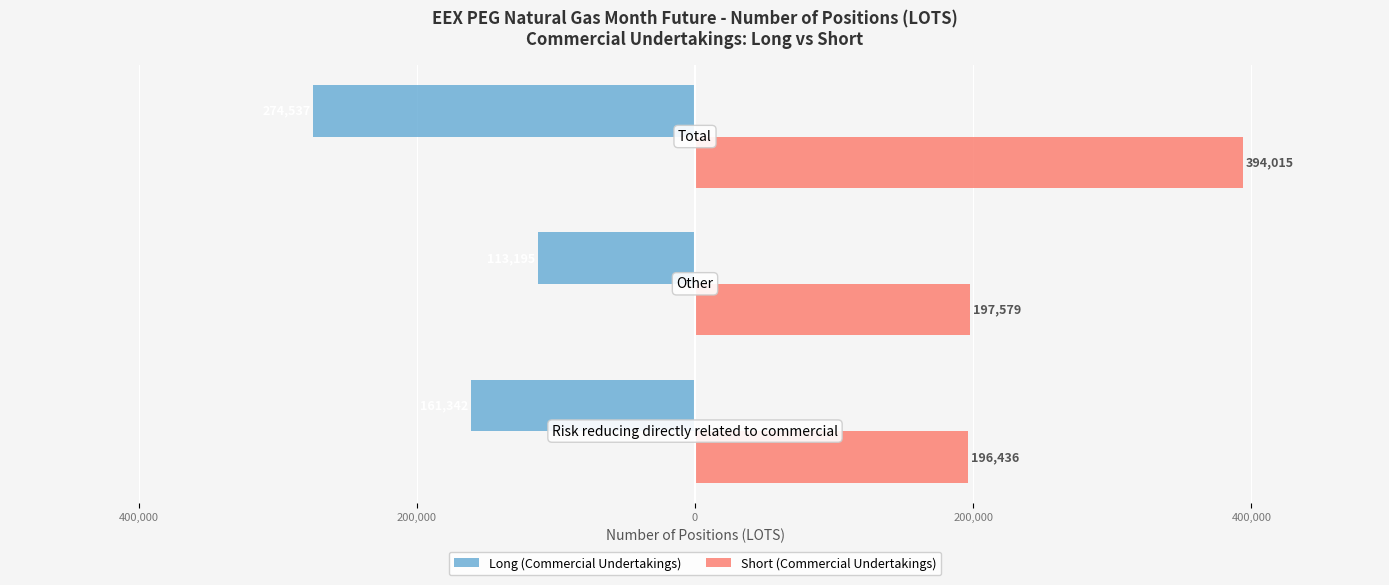

What are all the series names shown in the legend?

Long (Commercial Undertakings), Short (Commercial Undertakings)